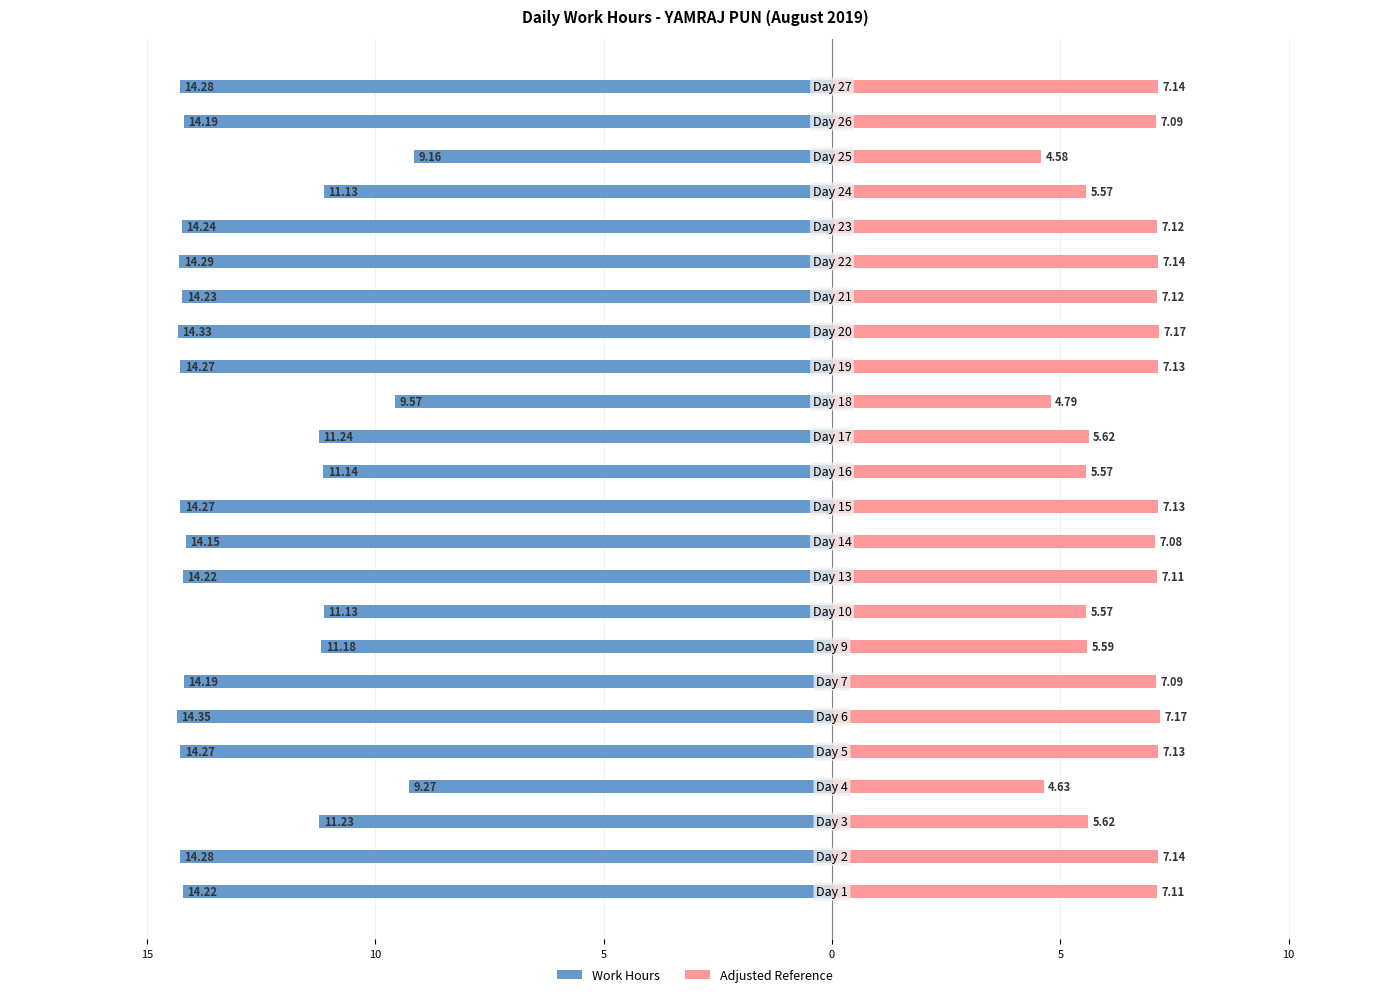

Reading left to right, what are all the values shown in this chart?

Work Hours: -14.2	-14.3	-11.2	-9.3	-14.3	-14.3	-14.2	-11.2	-11.1	-14.2	-14.2	-14.3	-11.1	-11.2	-9.6	-14.3	-14.3	-14.2	-14.3	-14.2	-11.1	-9.2	-14.2	-14.3
Adjusted Reference: 7.1	7.1	5.6	4.6	7.1	7.2	7.1	5.6	5.6	7.1	7.1	7.1	5.6	5.6	4.8	7.1	7.2	7.1	7.1	7.1	5.6	4.6	7.1	7.1